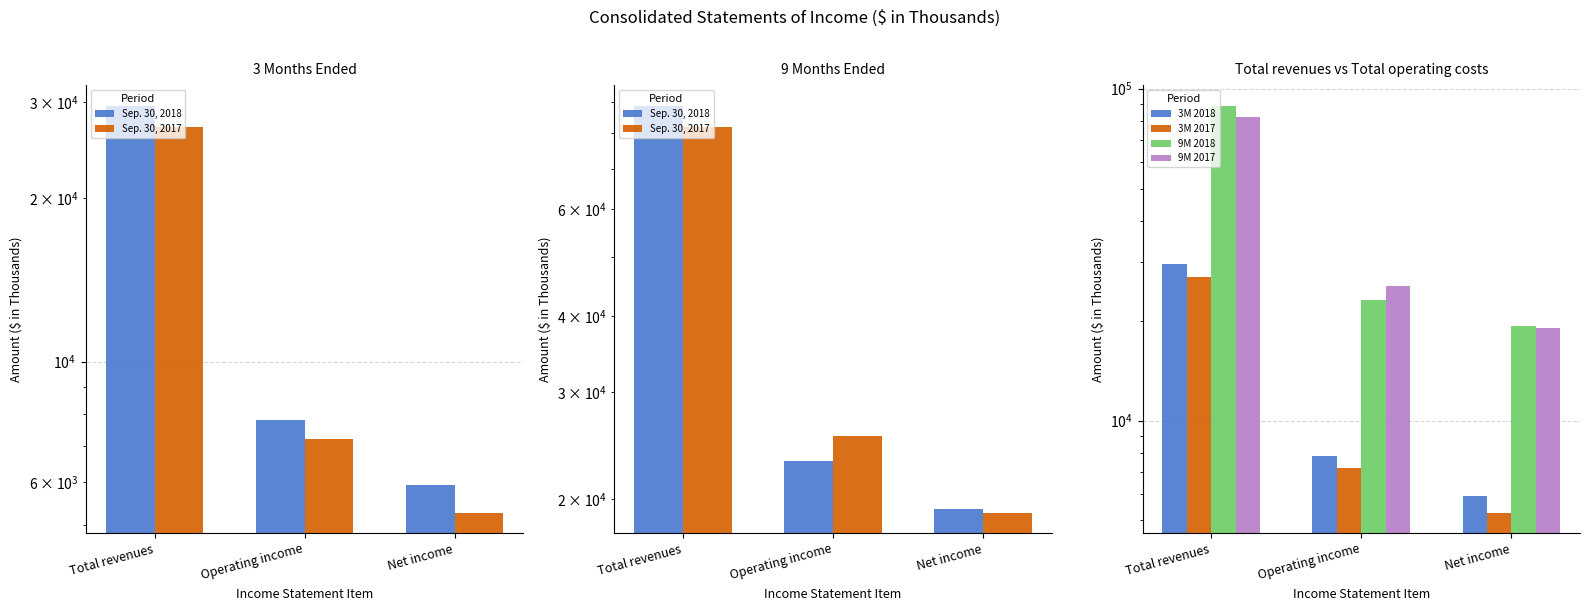

At which category is the sum across all series the highest?

Total revenues